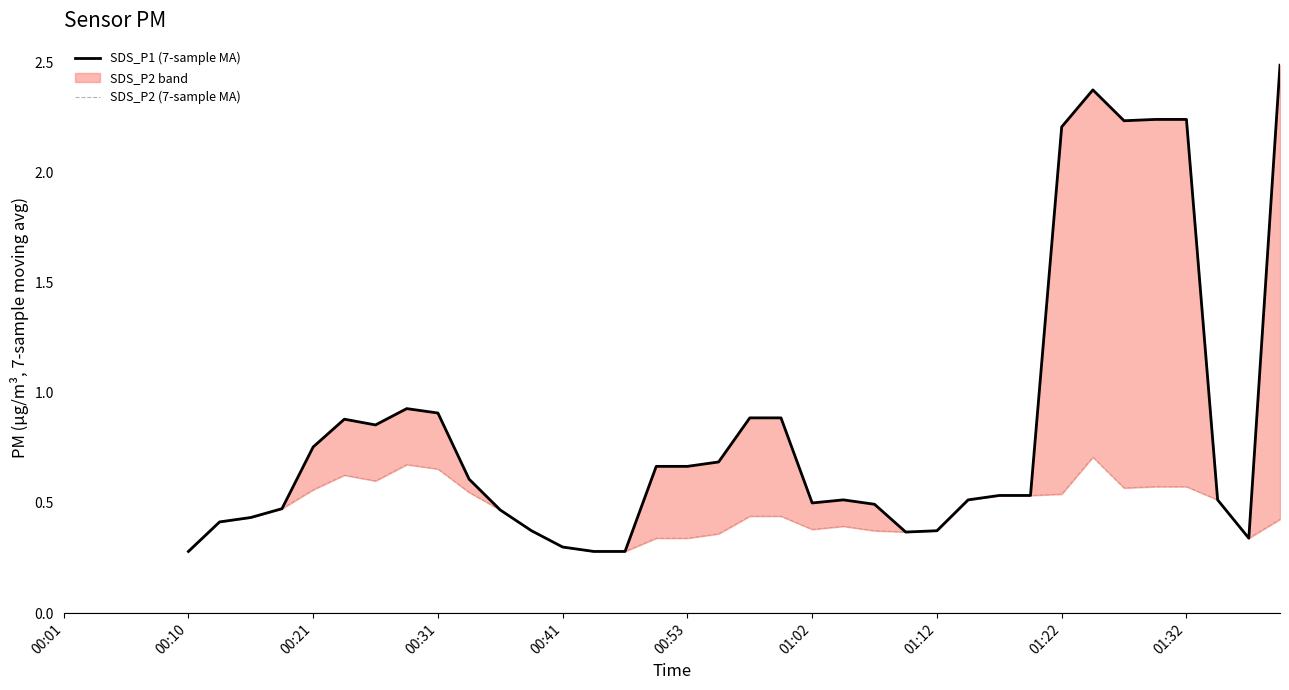

The value of SDS_P2 (7-sample MA) at 19 is 0.3. True or false?

True